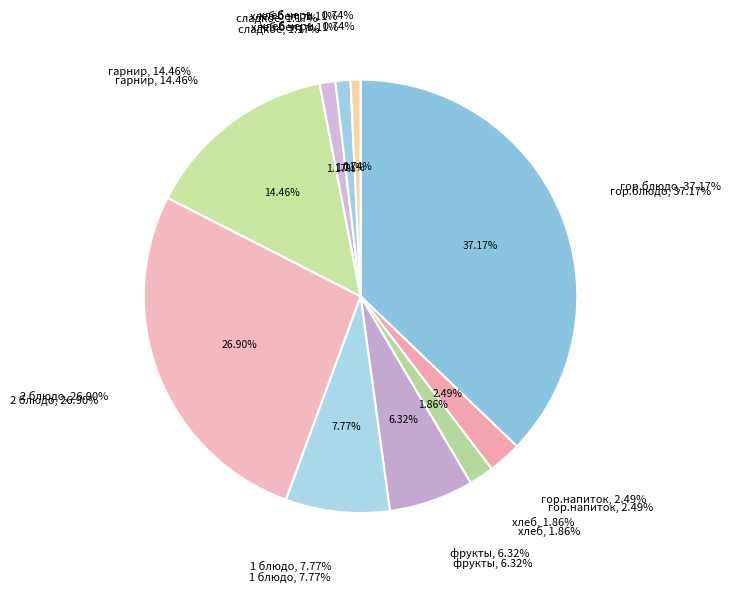

Which has a higher value, фрукты or хлеб?

фрукты